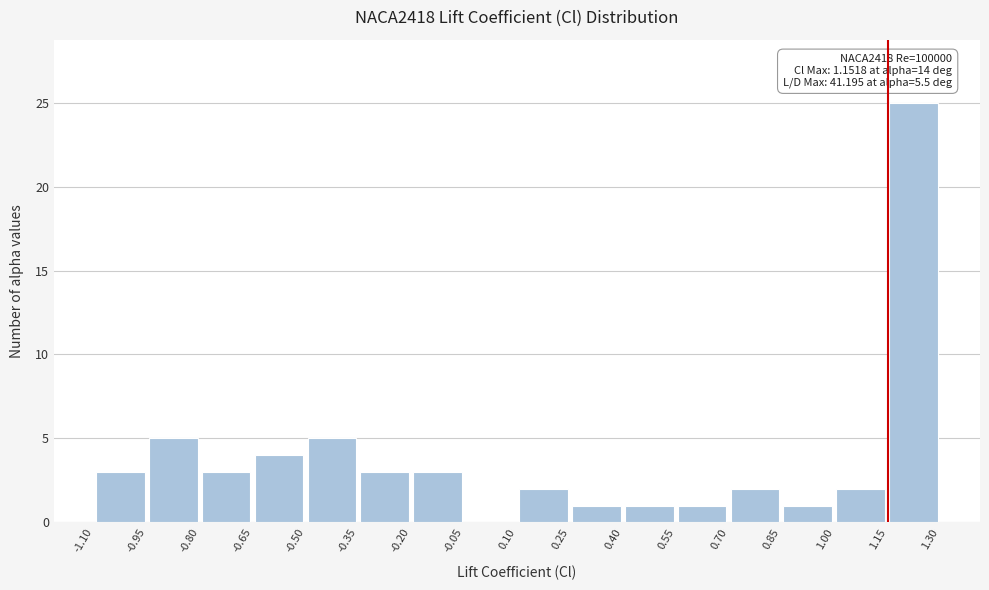

Over which range of the x-axis is the bar tallest?

1.15 to 1.30